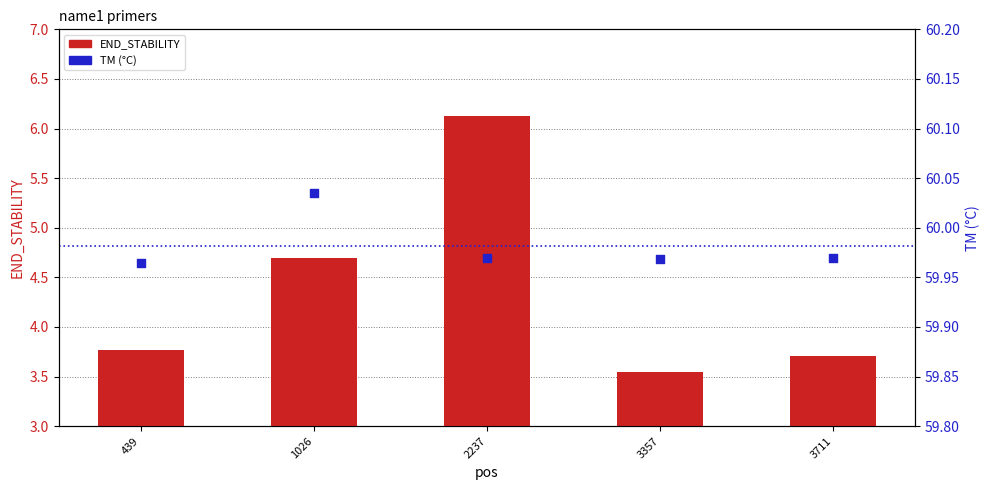

Is the value of END_STABILITY at 439 greater than the value of TM at 439?

No